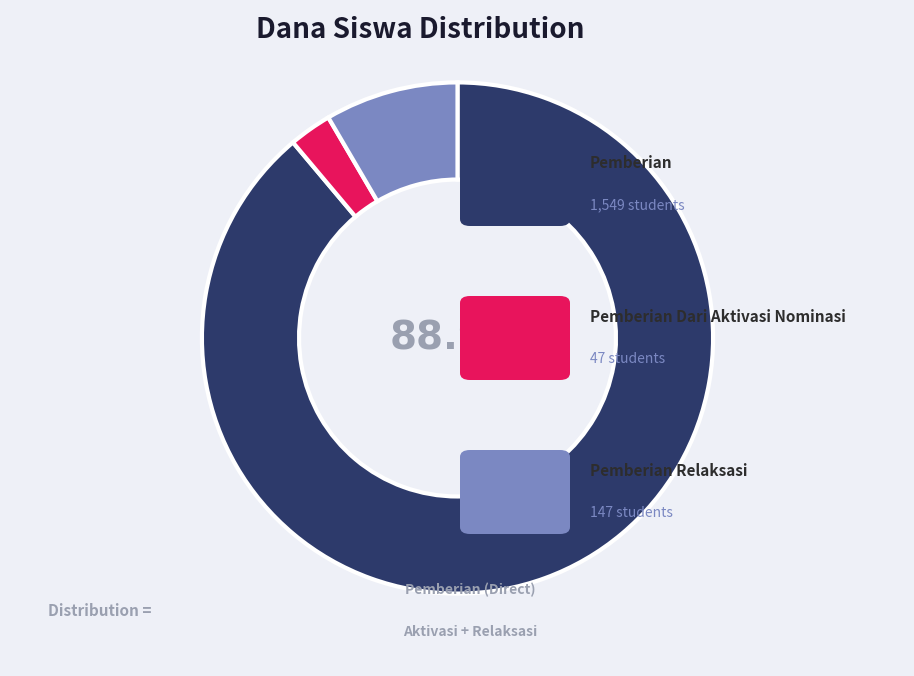

Does any single category account for the majority?

Yes